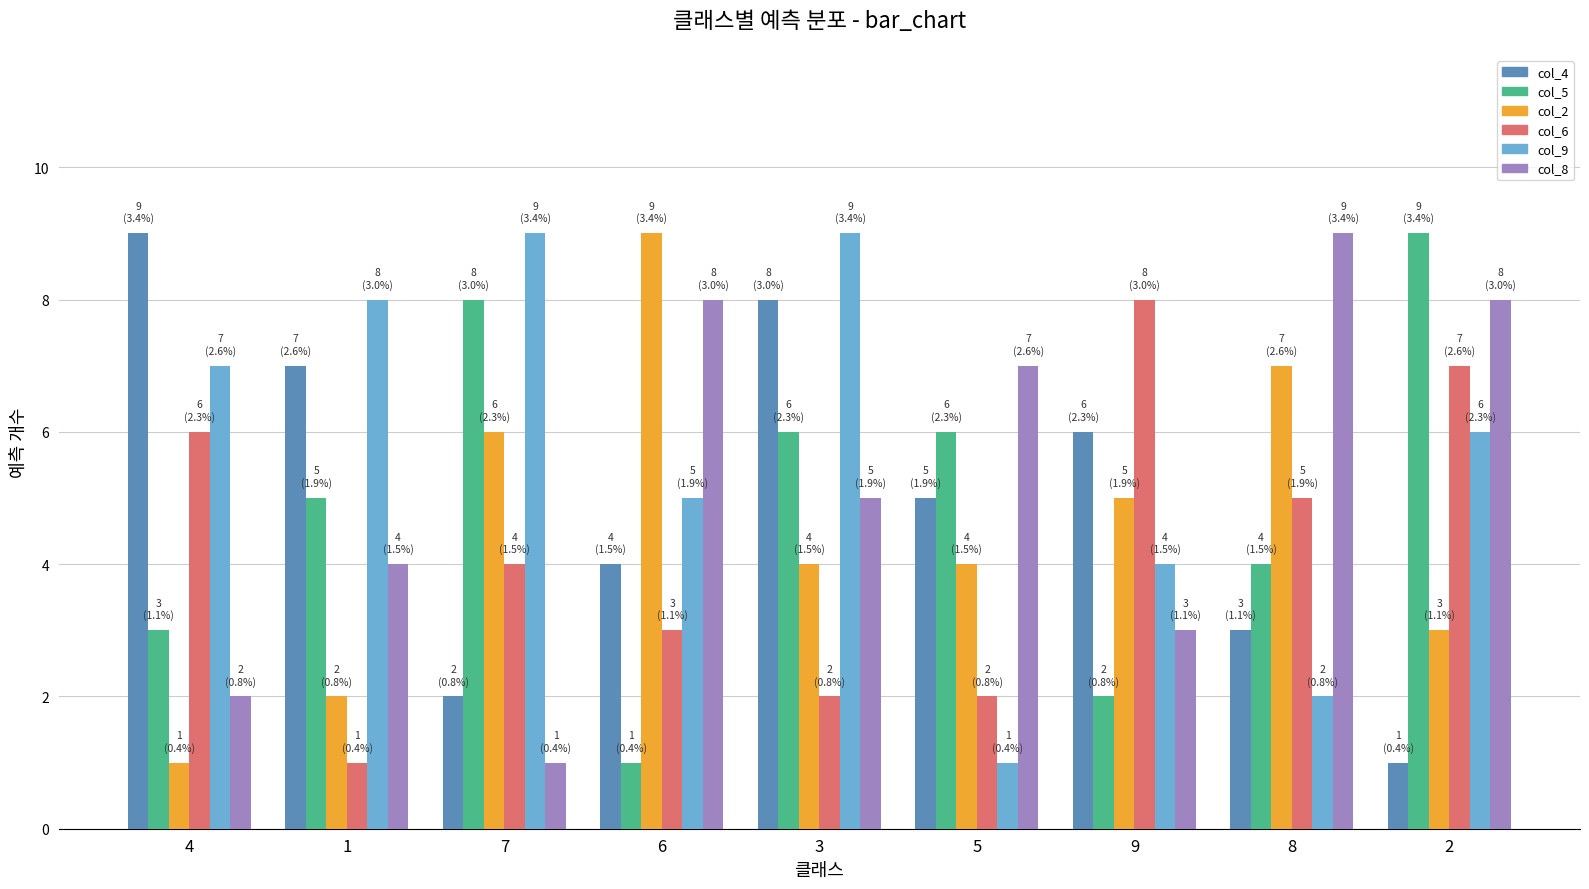

Which category has the highest value in the col_6 series?

9